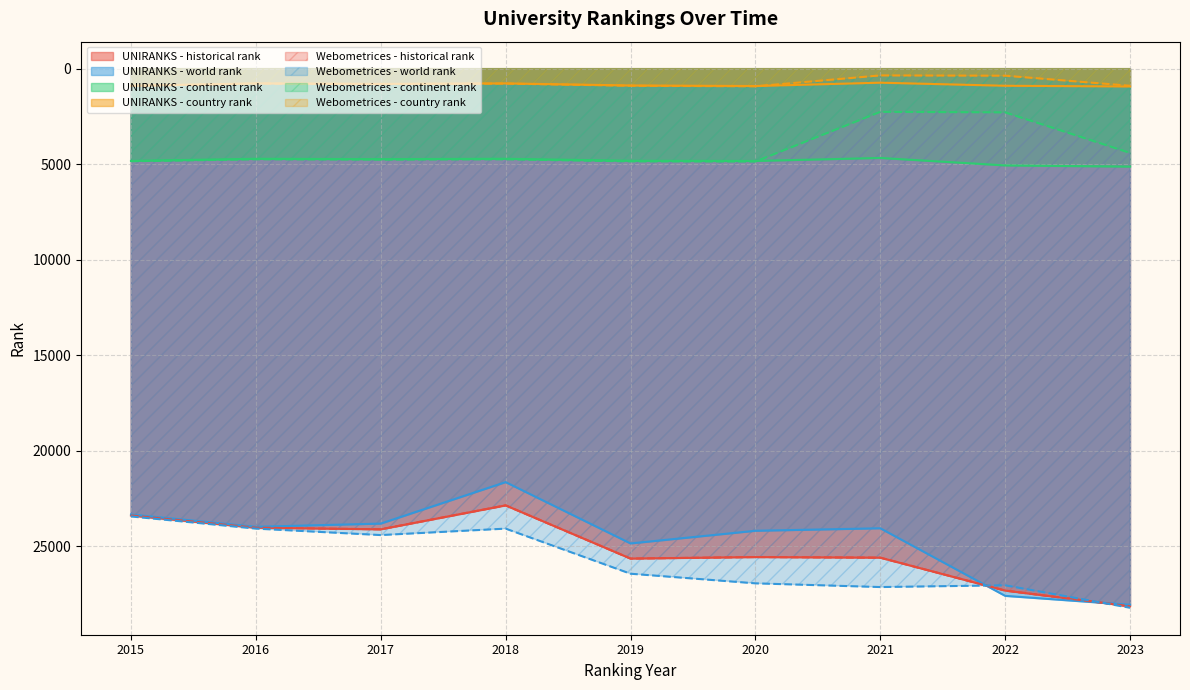

True or false: continent rank and world rank cross at least once.

False